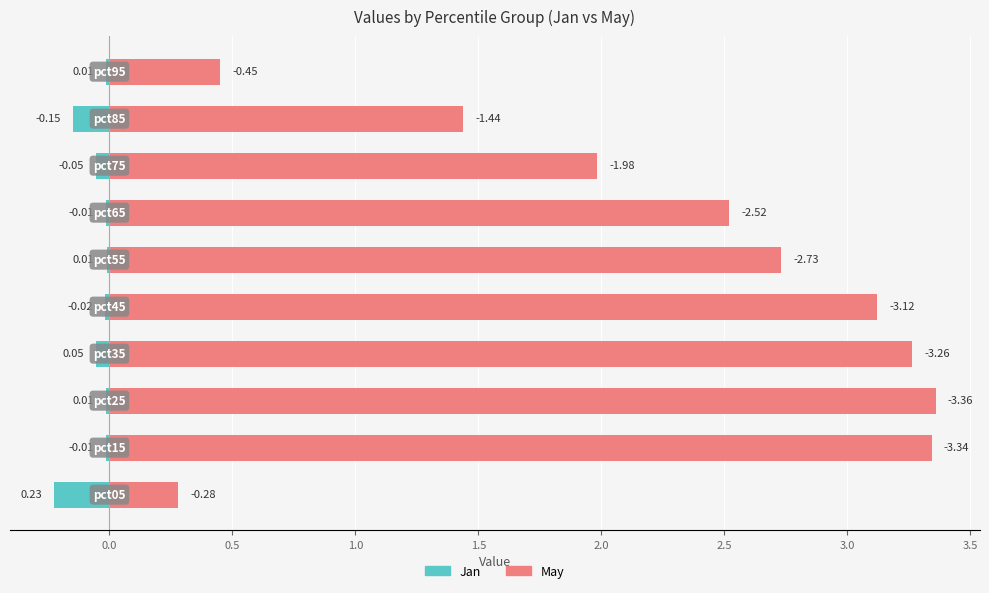

What is the total value across all series at 2.0?

2.7